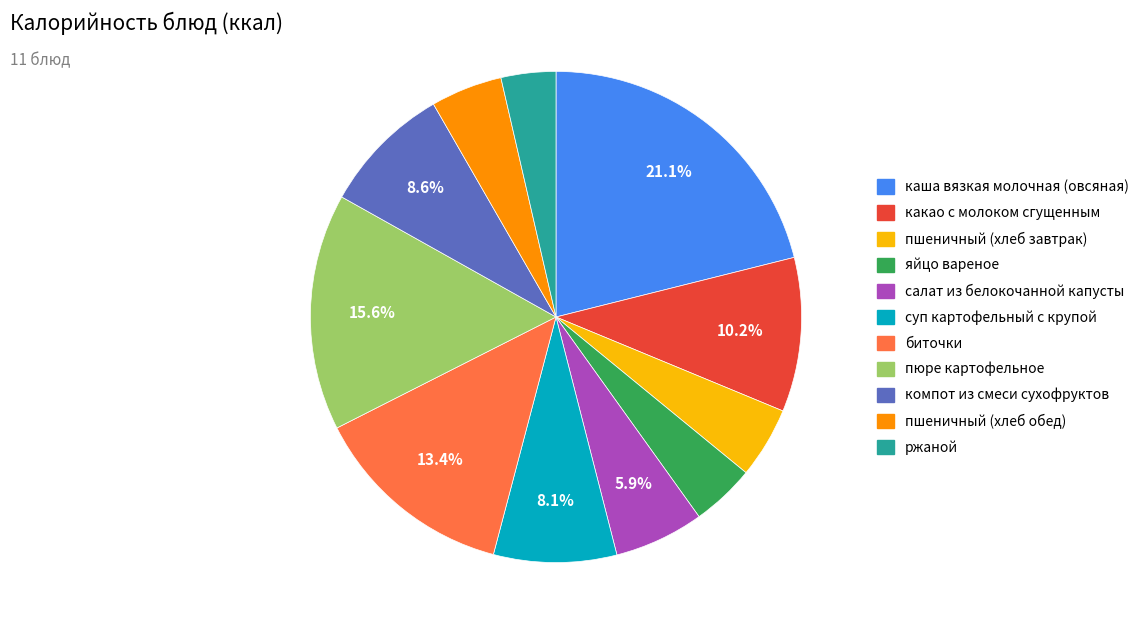

Is there a majority slice in this chart?

No